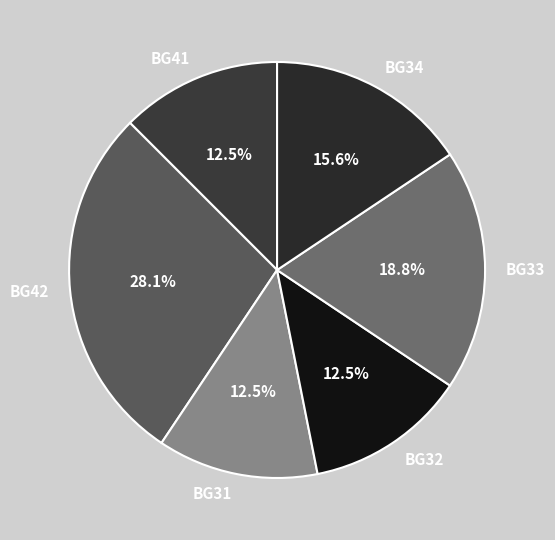

Is there a majority slice in this chart?

No